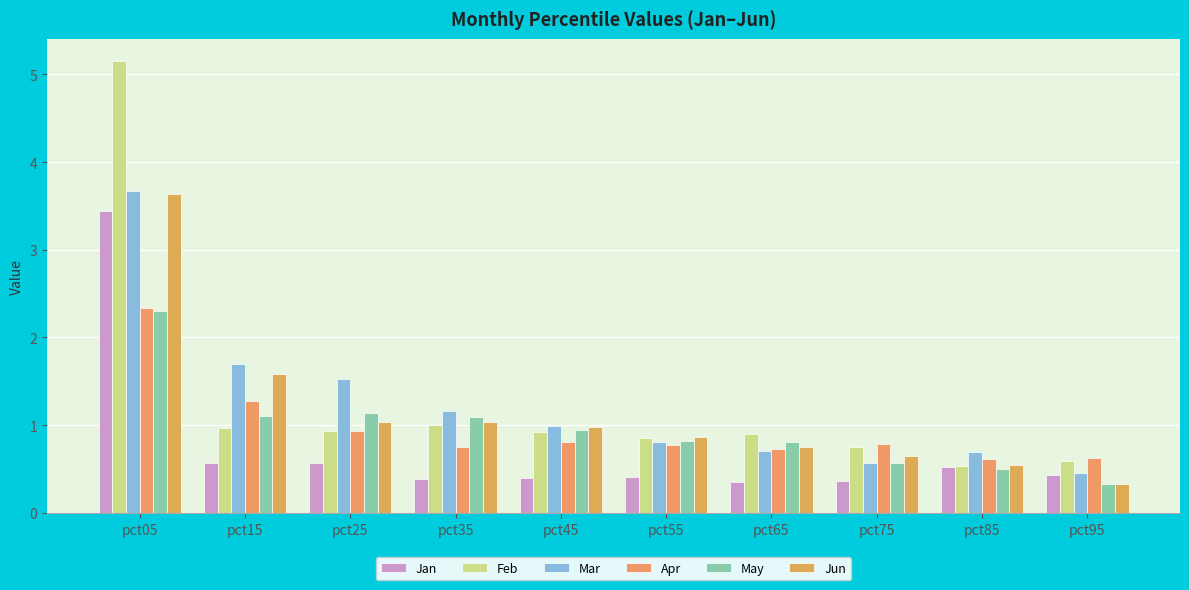

Which series has the largest total across all categories?

Feb